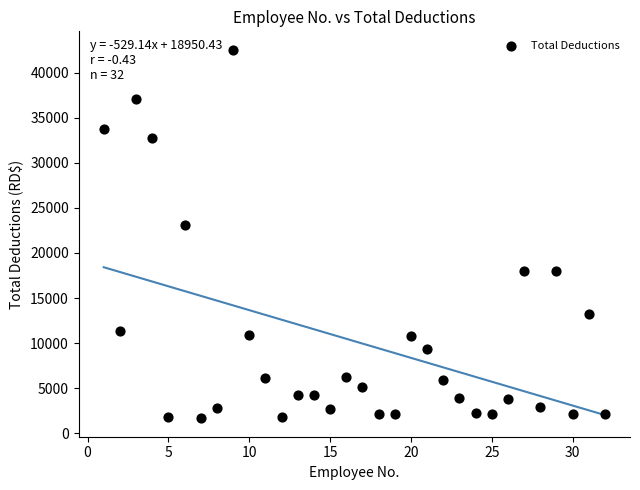

What is the range of X values (max minus min)?

31.0